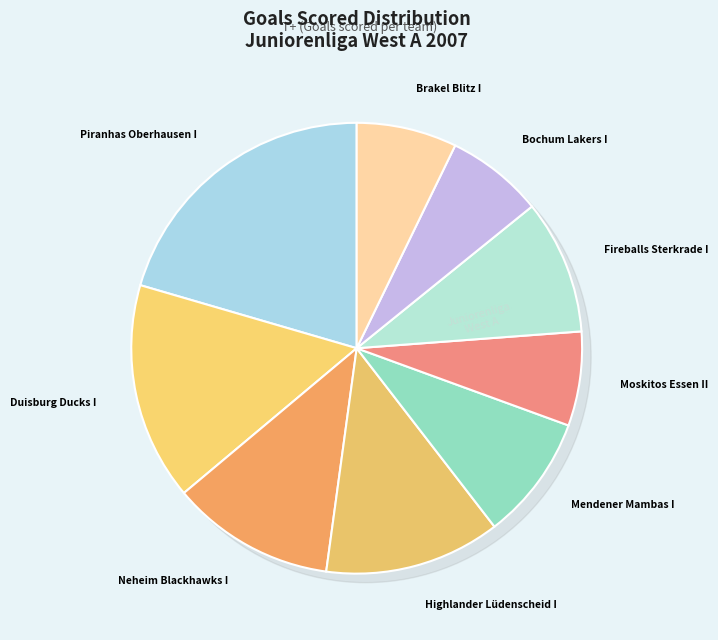

To the nearest percent, what portion does Fireballs Sterkrade I represent?

10%